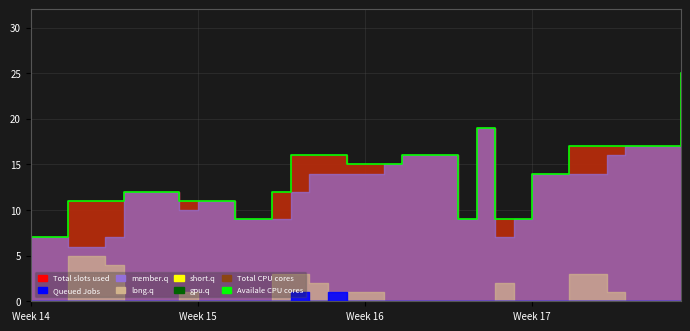

What is the average value?

14